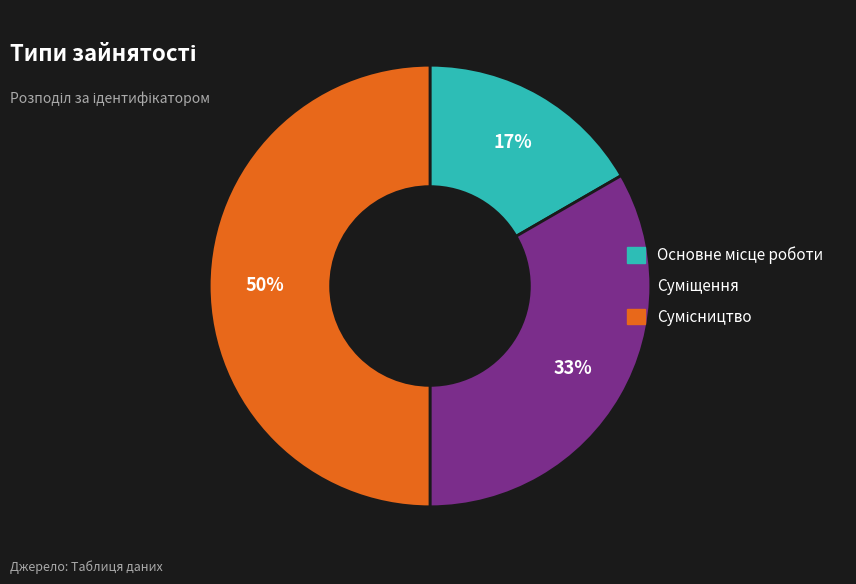

To the nearest percent, what is the average slice percentage?

33%